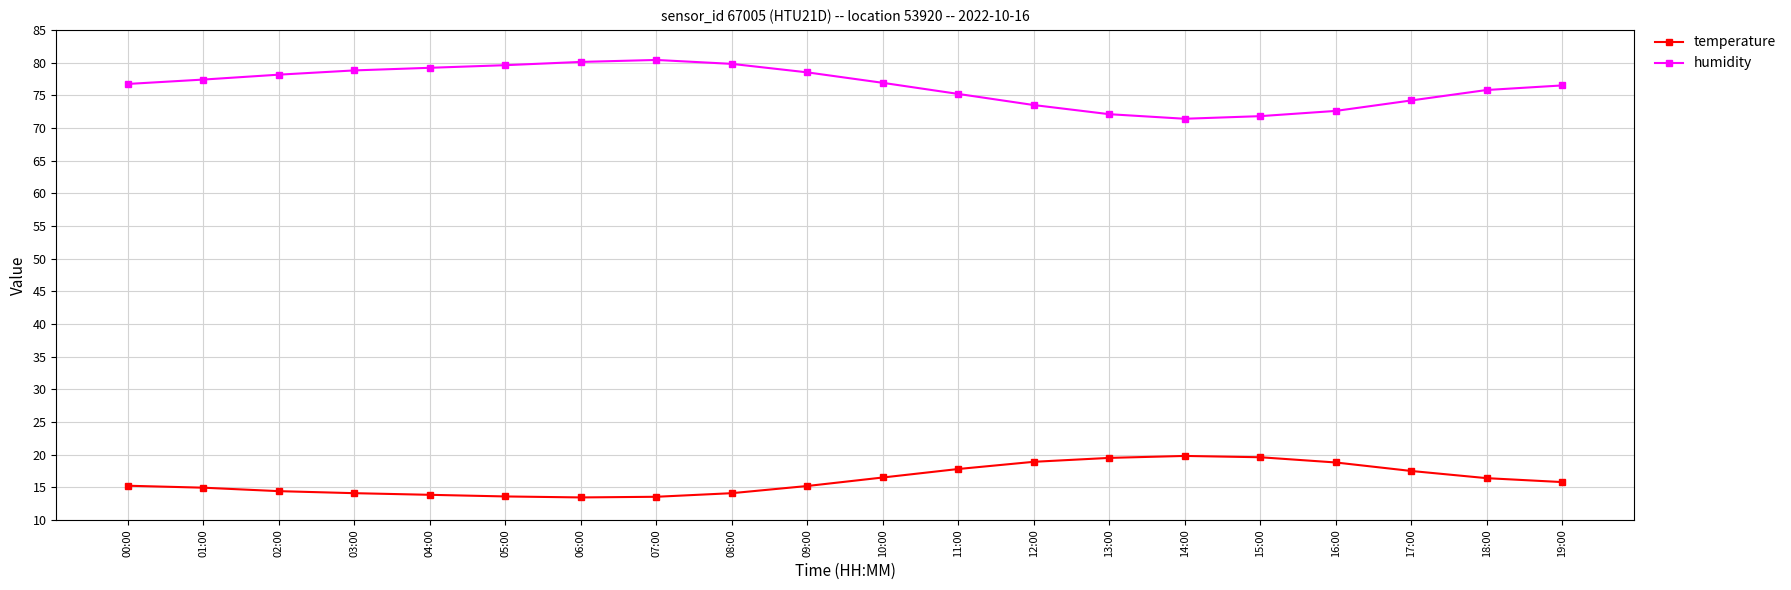

What is the label of the 16th point from the right?

04:00